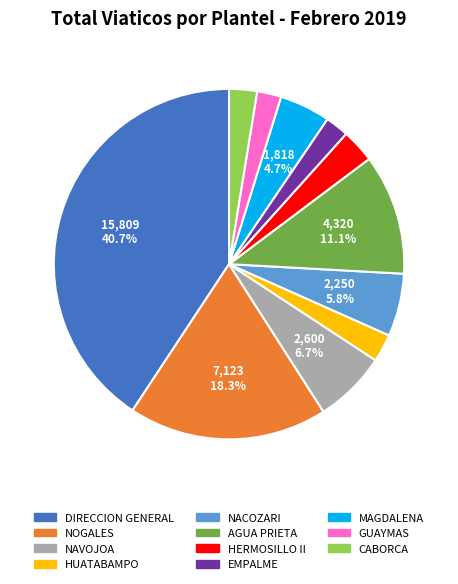

What is the largest slice in the pie chart?

DIRECCION GENERAL